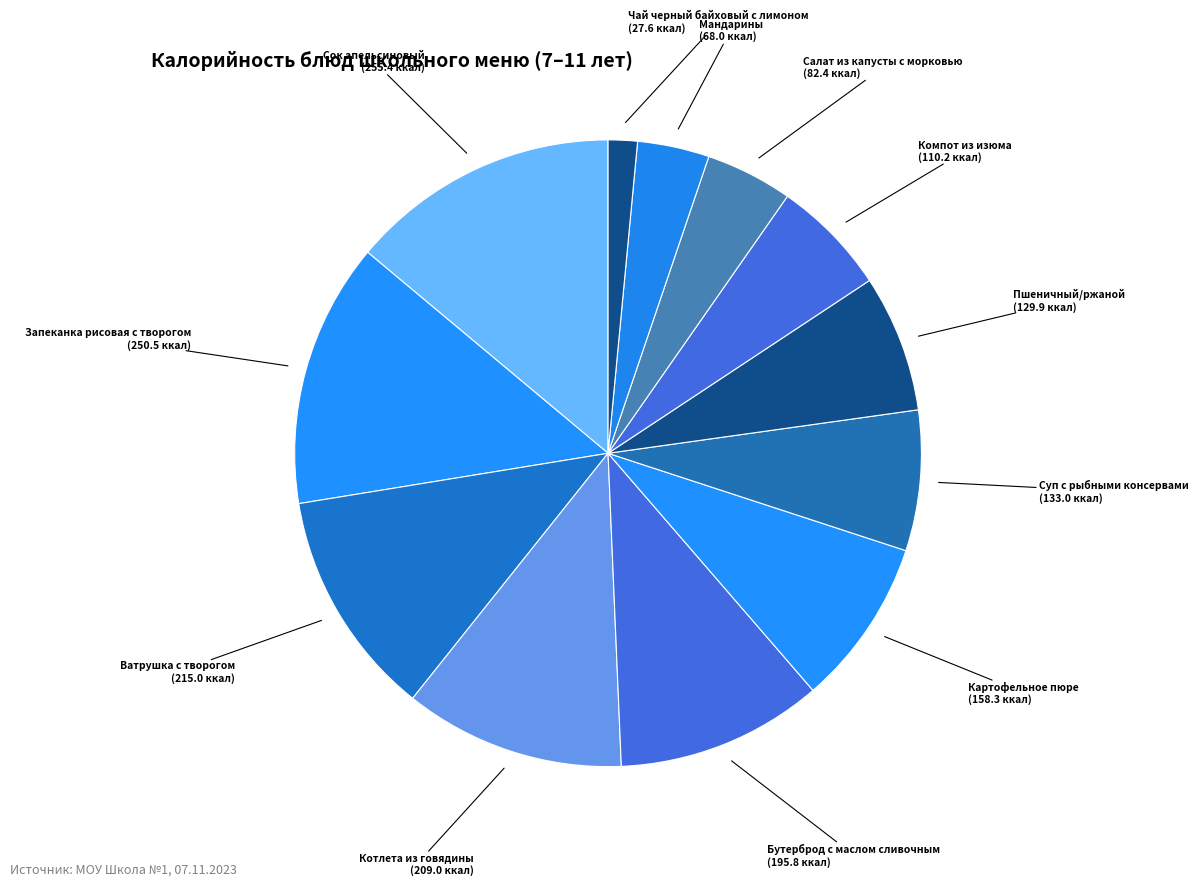

Count the number of slices in the pie.

12